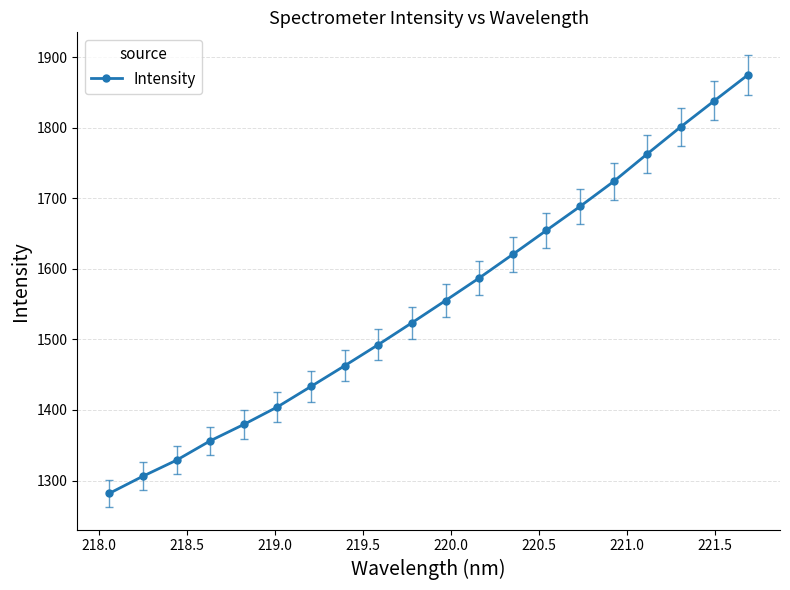

What is the difference between the maximum and minimum values?

593.4